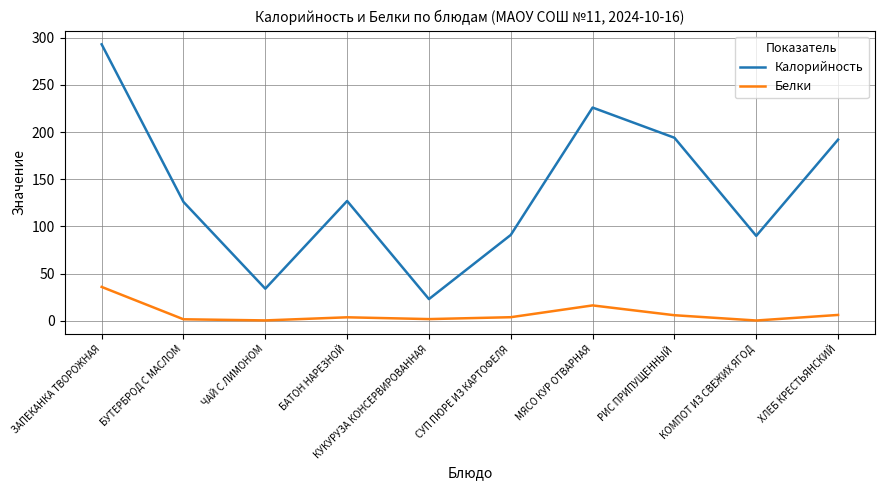

In Белки, how many points are higher than both neighbors (excluding endpoints)?

2